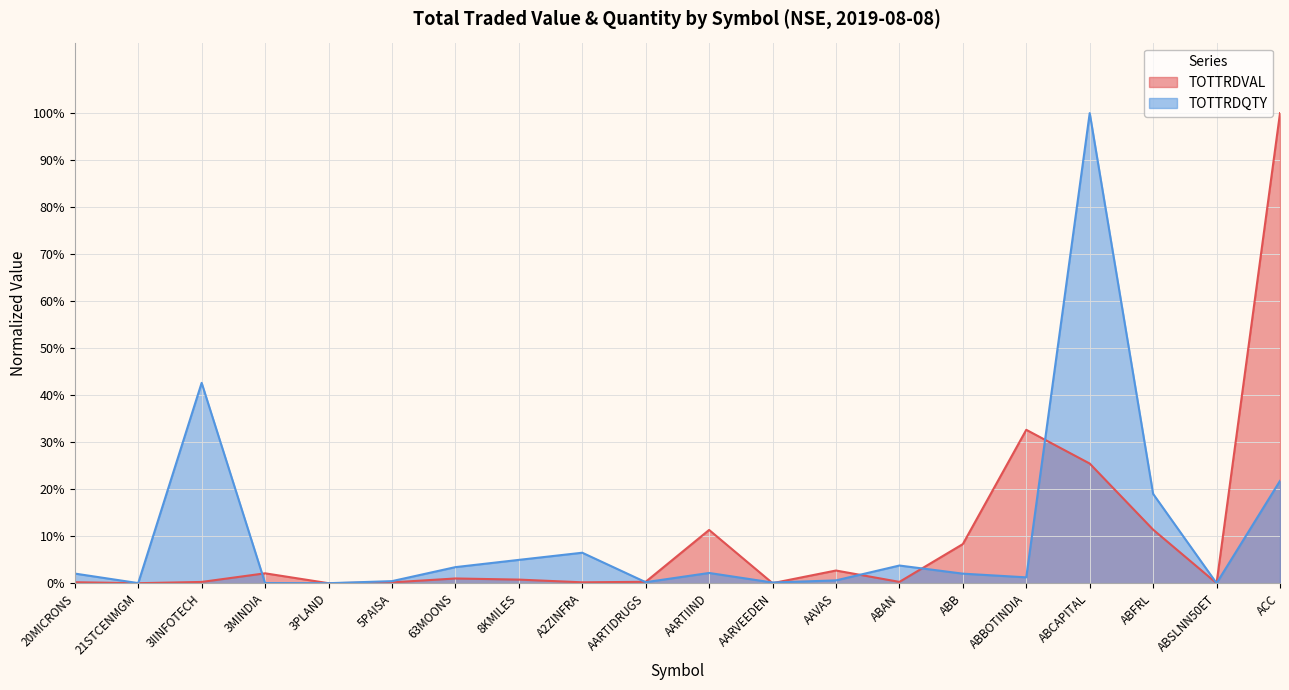

What is the difference between the TOTTRDVAL values at ABSLNN50ET and ABFRL?

0.1